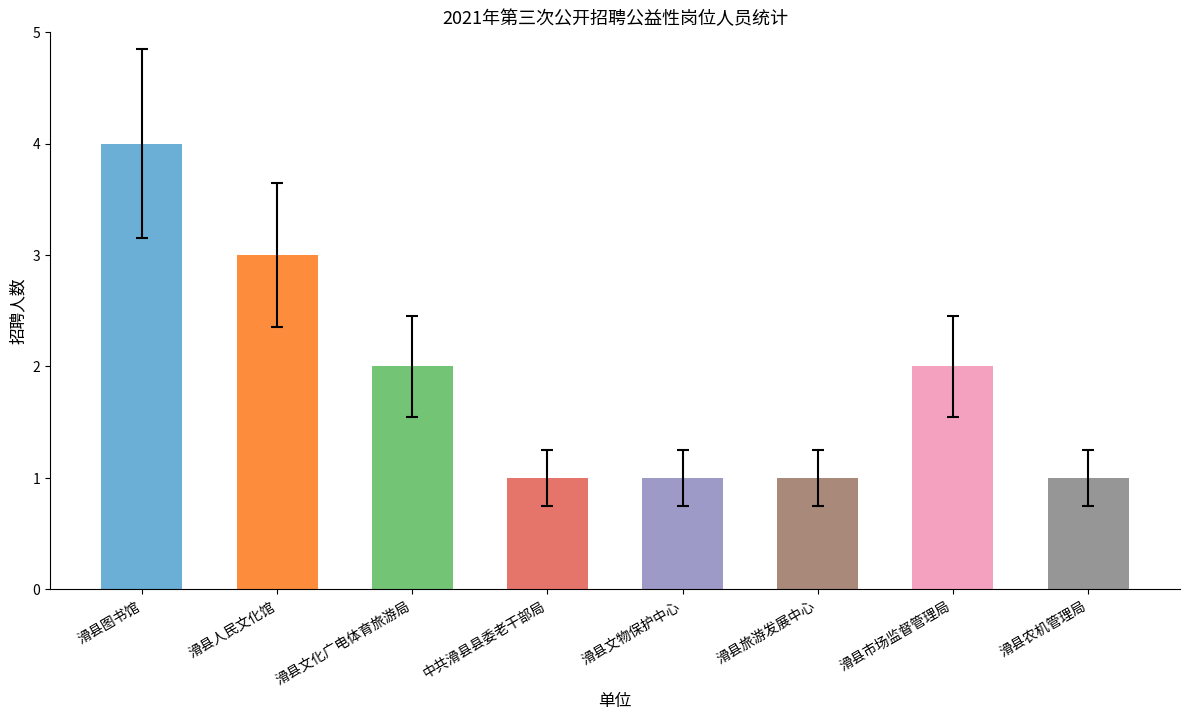

Which category has the highest value across all series?

滑县图书馆